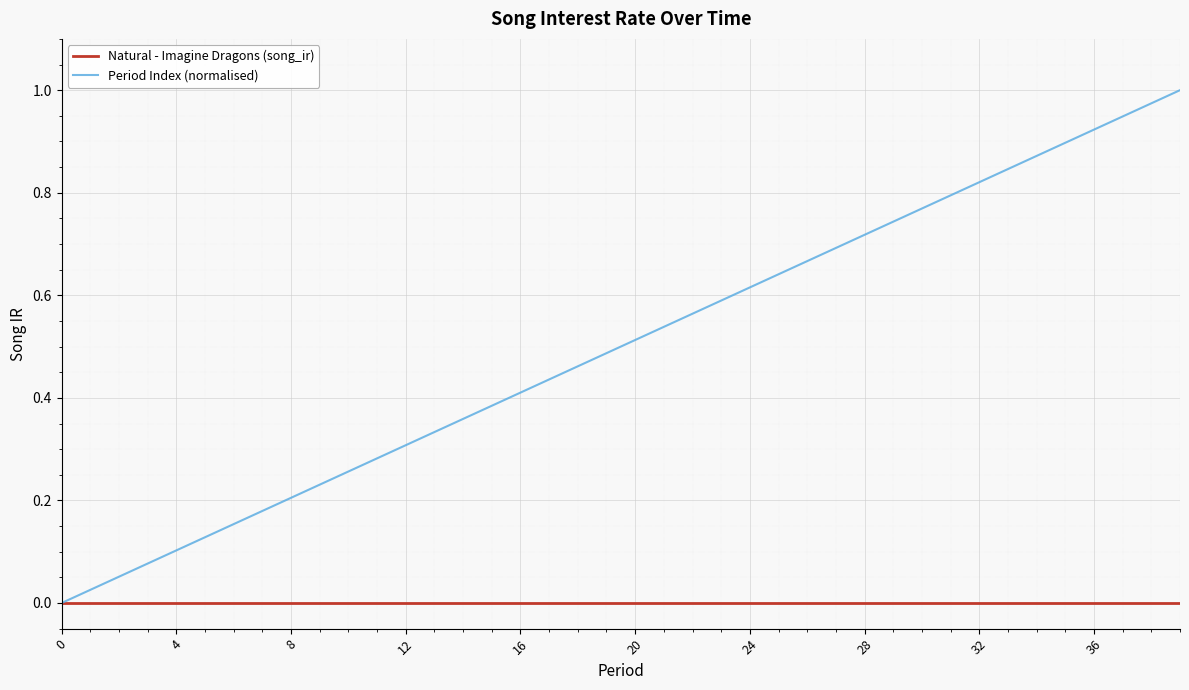

List the series in order of their overall mean, lowest first.

Natural - Imagine Dragons (song_ir), Period Index (normalised)